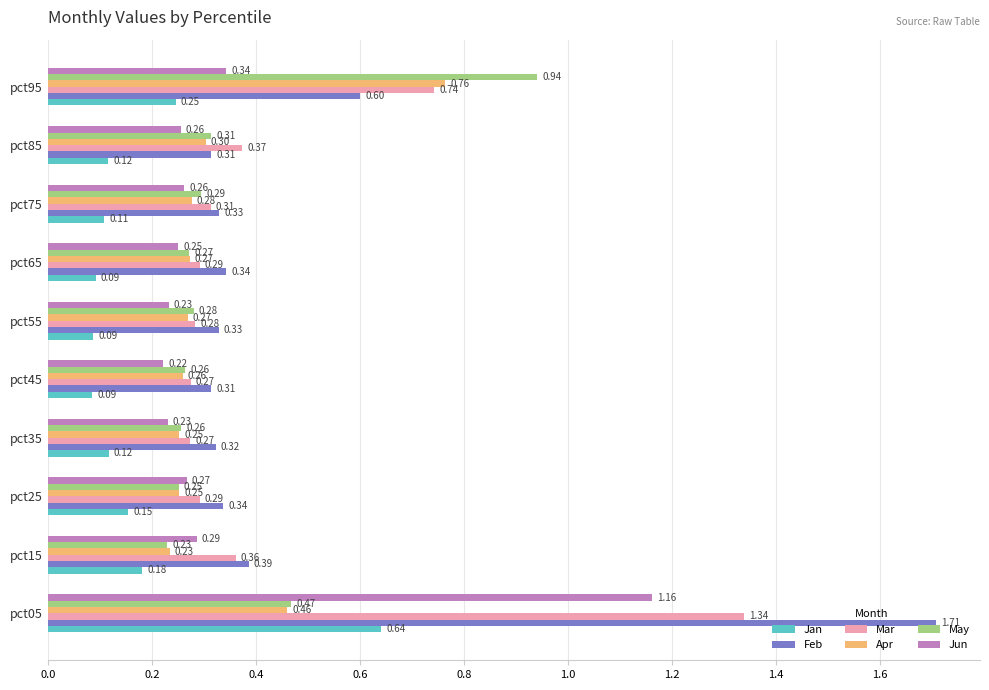

What is the sum of all Mar values?

4.5